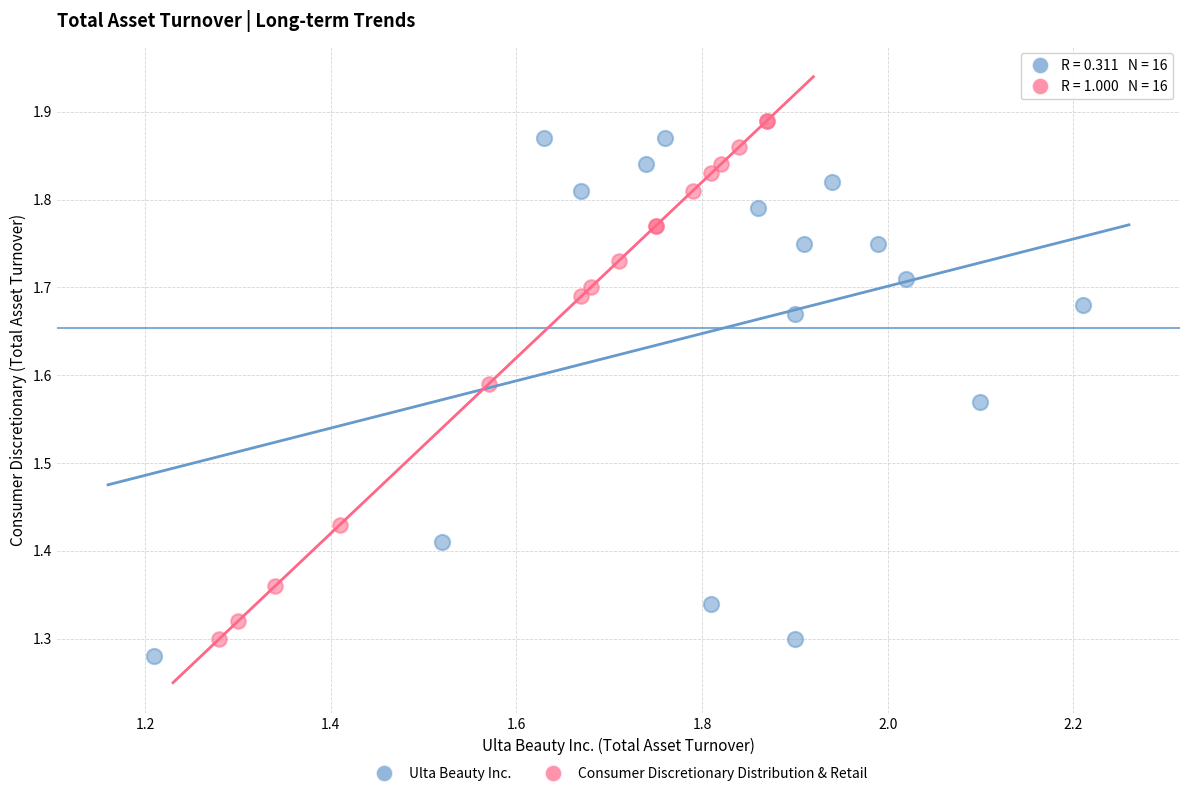

What are all the series names shown in the legend?

Ulta Beauty Inc., Consumer Discretionary Distribution & Retail